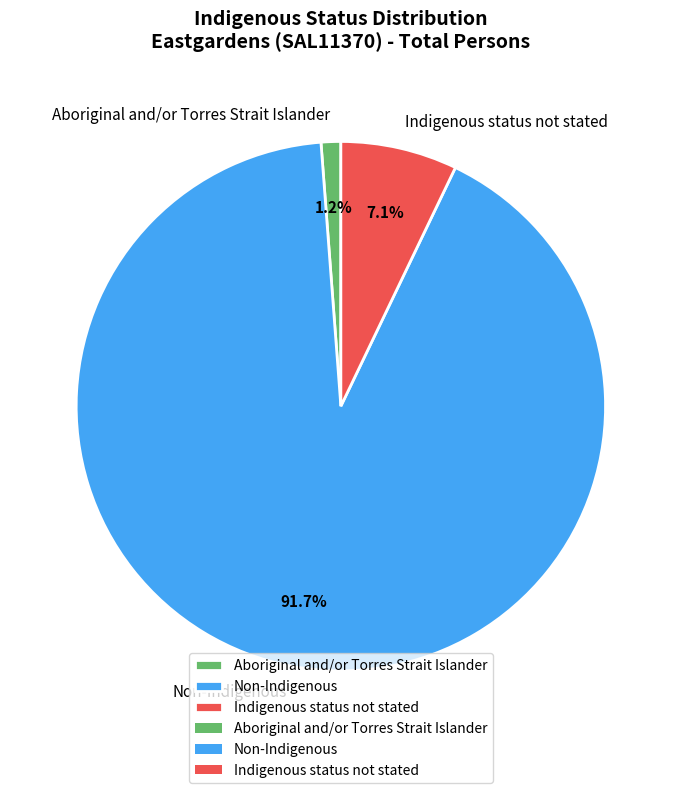

What is the ratio of the value at Non-Indigenous to the value at Indigenous status not stated?

12.9